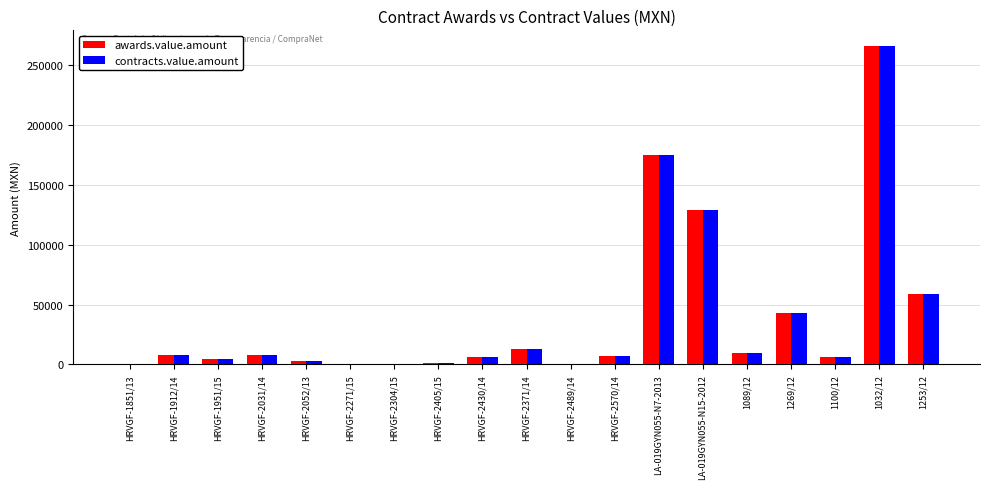

Which label corresponds to the largest value in the chart?

1032/12